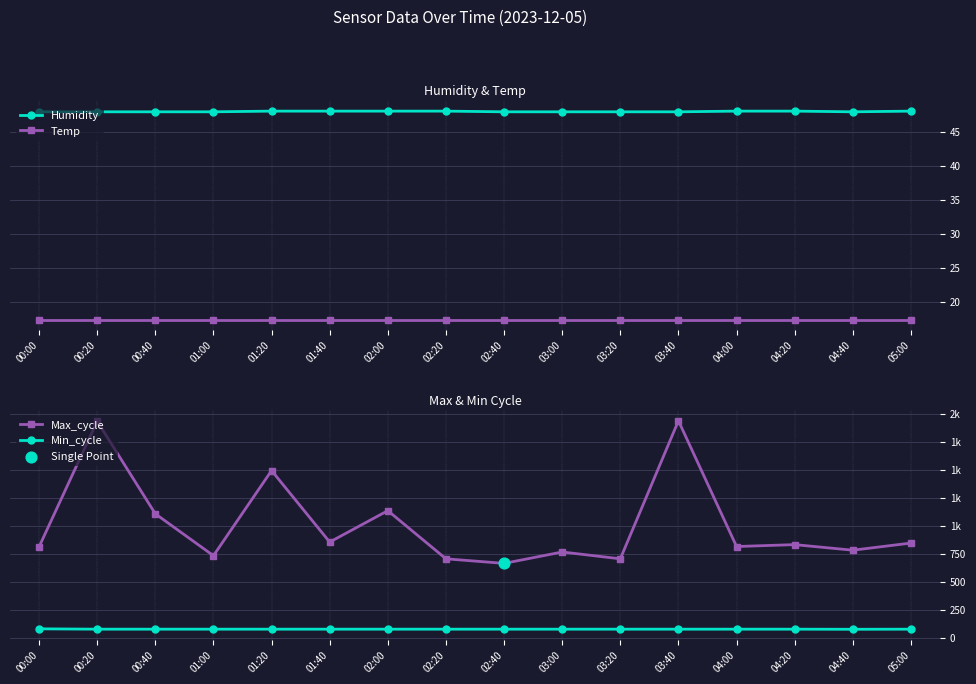

What are all the series names shown in the legend?

Humidity, Temp, Max_cycle, Min_cycle